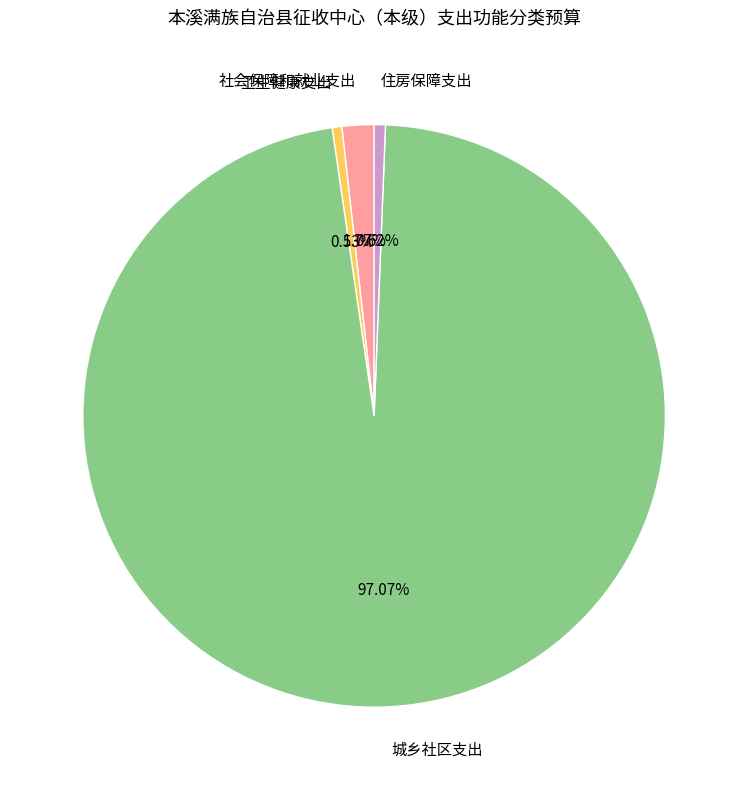

Do 社会保障和就业支出 and 卫生健康支出 together represent more than half of the pie?

No